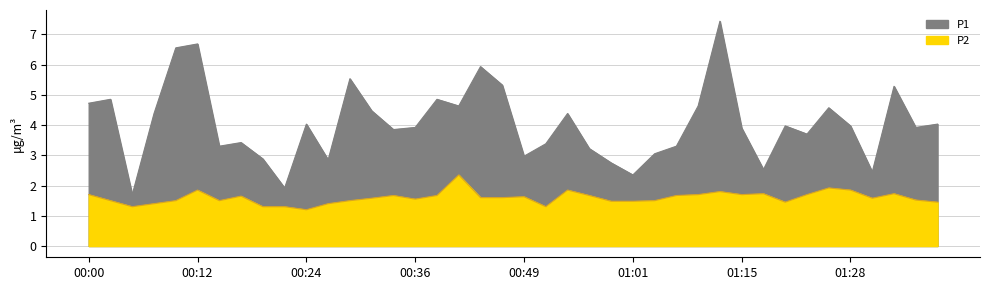

True or false: P1 has more than 2 interior local peaks.

True